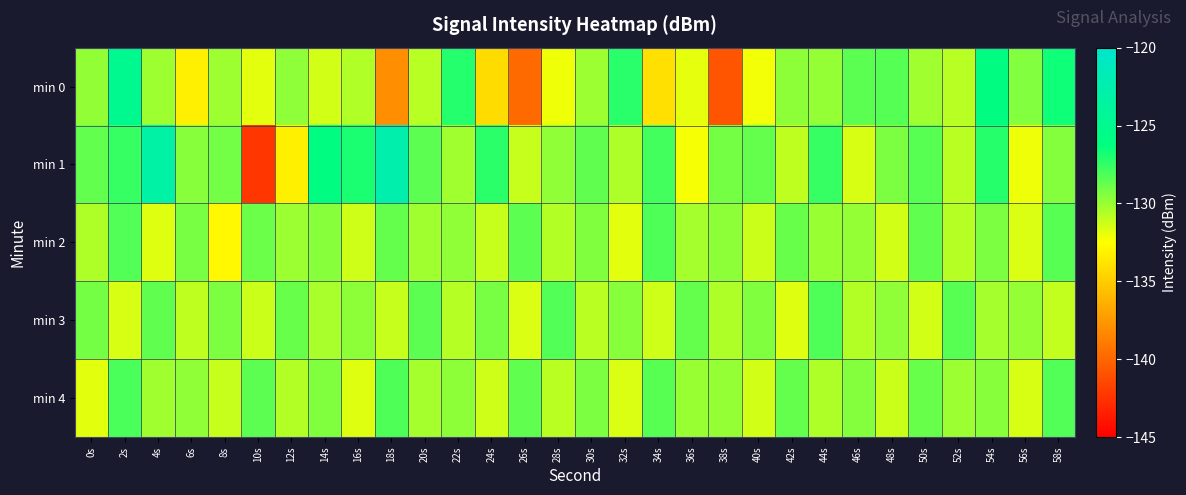

Rank the series by their maximum value, from highest to lowest.

min 1, min 0, min 4, min 2, min 3